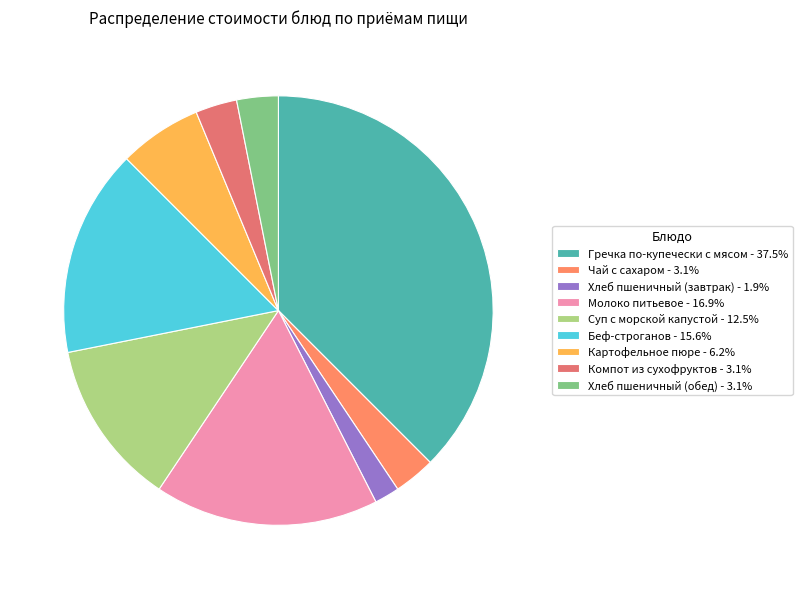

How many segments does this pie chart have?

9